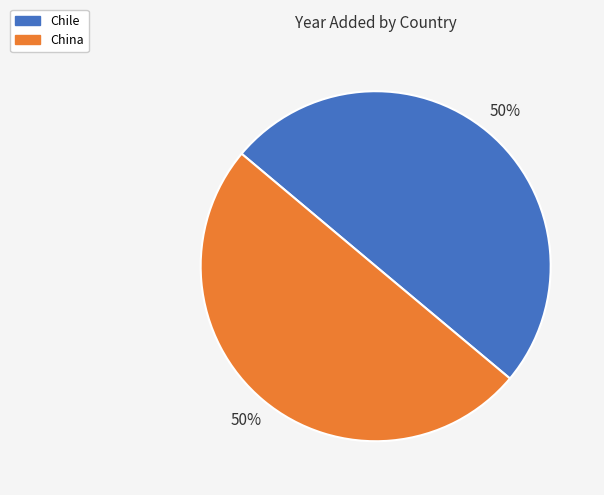

To the nearest percent, what is the average slice percentage?

50%